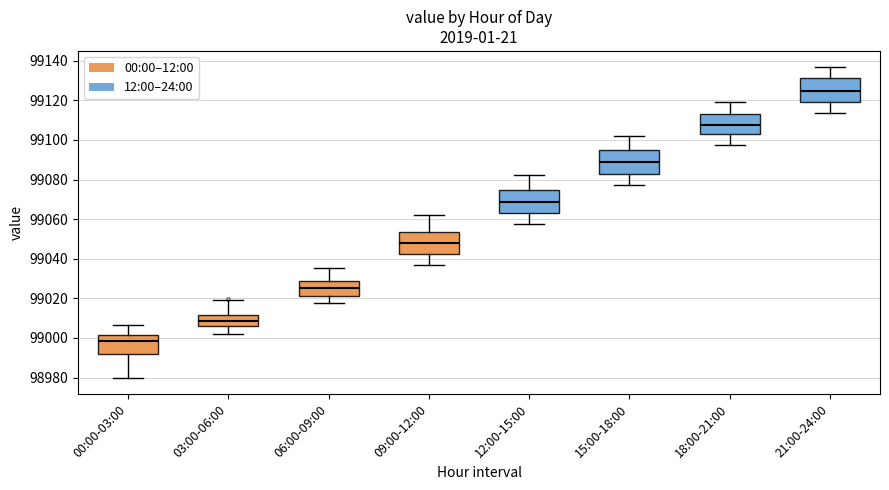

Which box has the highest median line?

21:00-24:00